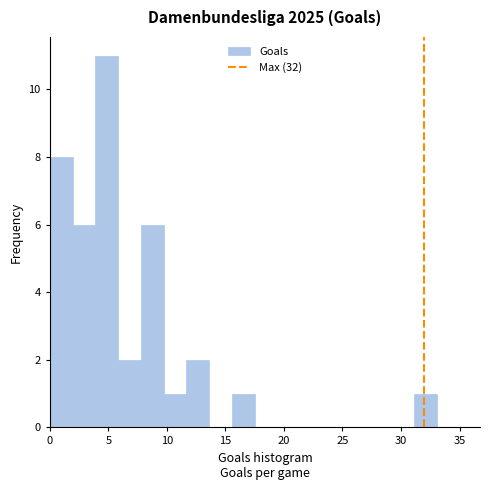

Around what value on the x-axis is the tallest bar? Give the approximate position of its centre, as read against the axis.

5.0